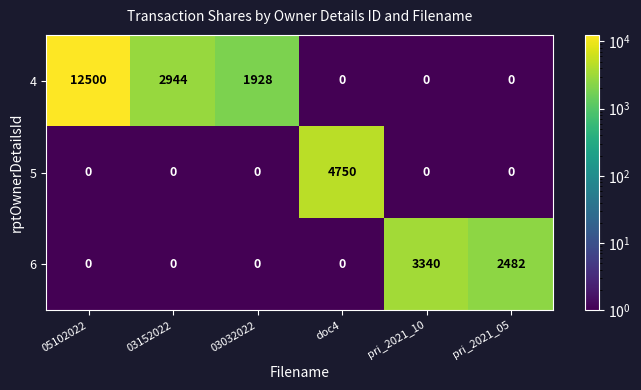

What is the difference between the second highest and second lowest values in the 4 series?

2944